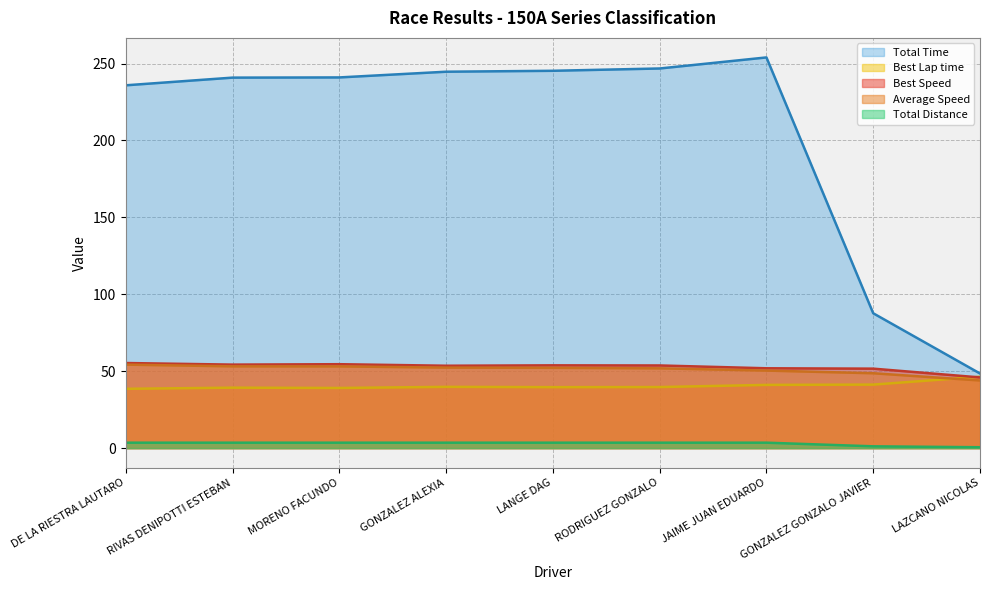

What is the sum of all Best Lap time values?

365.1